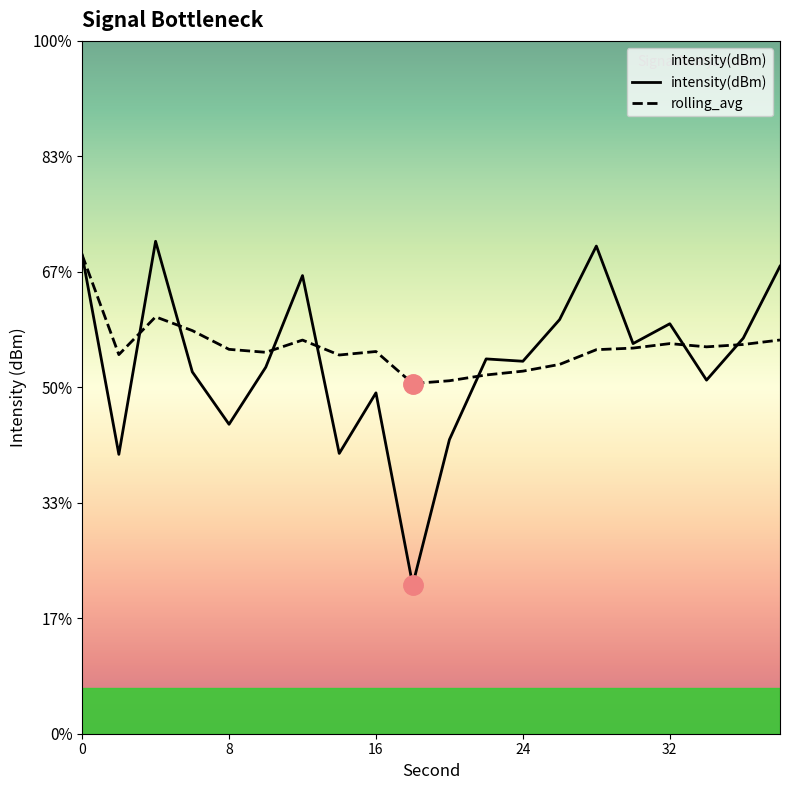

Reading right to left, transcribe all the data shown in this chart.

intensity(dBm): 38=-123.9	36=-125.1	34=-125.9	32=-124.9	30=-125.2	28=-123.6	26=-124.8	24=-125.5	22=-125.5	20=-126.9	18=-129.4	16=-126.1	14=-127.1	12=-124.1	10=-125.7	8=-126.6	6=-125.7	4=-123.5	2=-127.2	0=-123.7
rolling_avg: 38=-125.2	36=-125.3	34=-125.3	32=-125.2	30=-125.3	28=-125.3	26=-125.6	24=-125.7	22=-125.8	20=-125.9	18=-125.9	16=-125.4	14=-125.4	12=-125.2	10=-125.4	8=-125.3	6=-125.0	4=-124.8	2=-125.4	0=-123.7